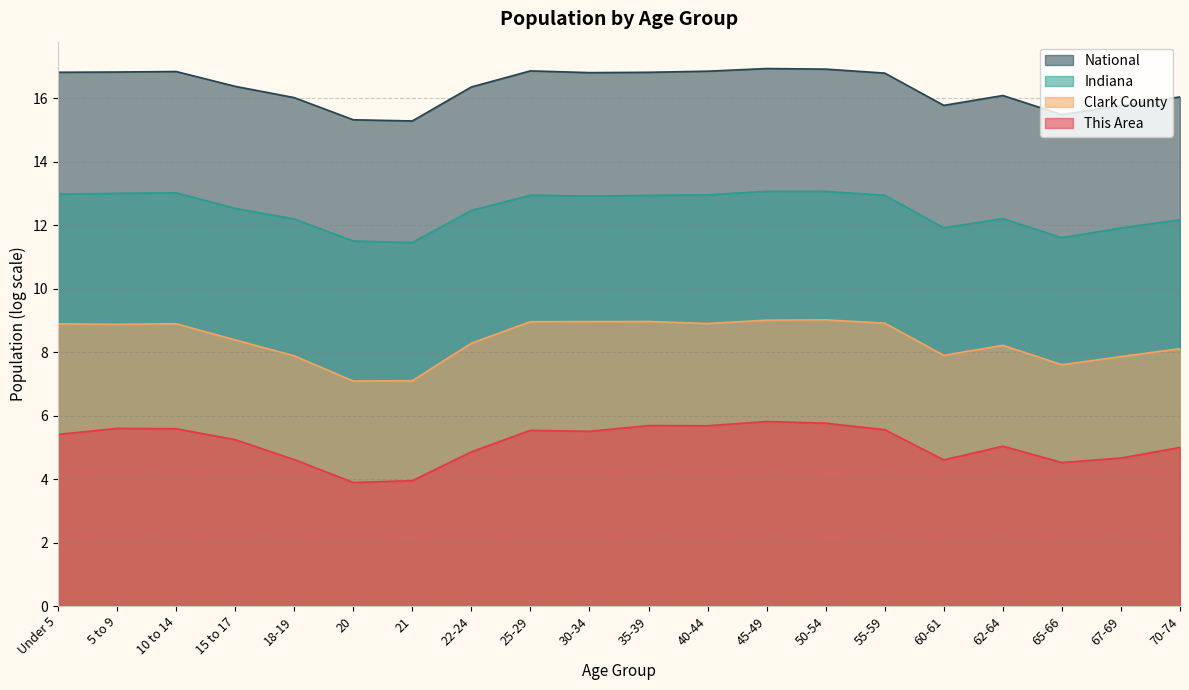

What is the label of the 16th point from the right?

18-19